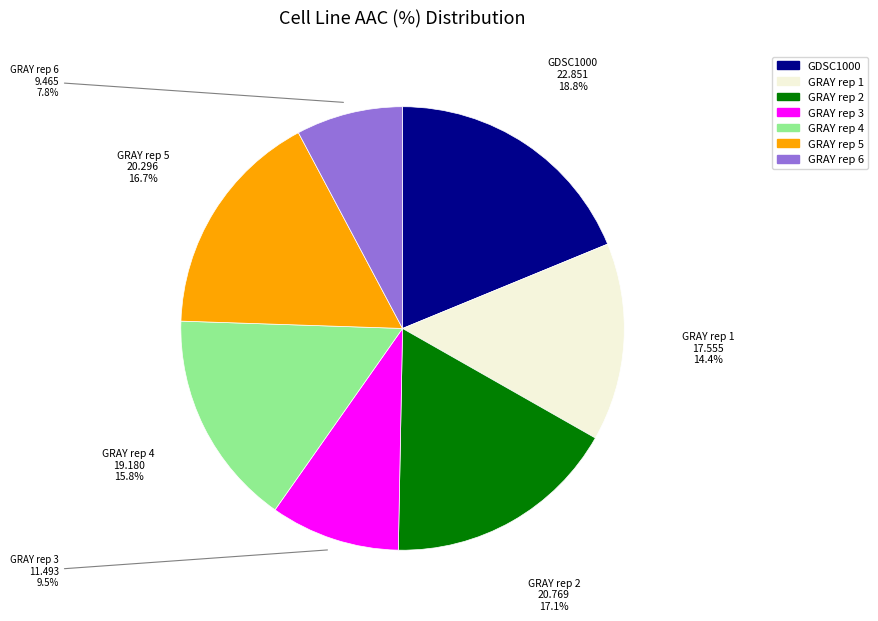

Combined, do GRAY rep 3 and GRAY rep 6 account for over 50%?

No